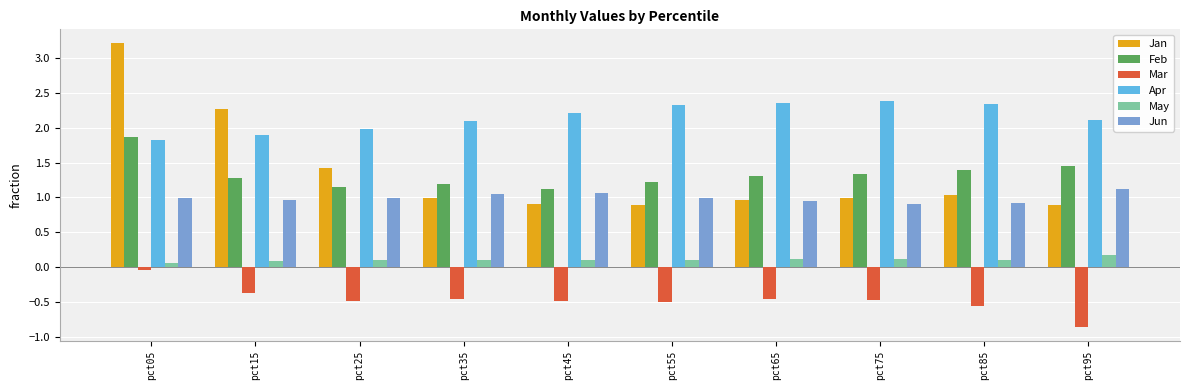

Is it true that Apr equals 2.0 at pct25?

True